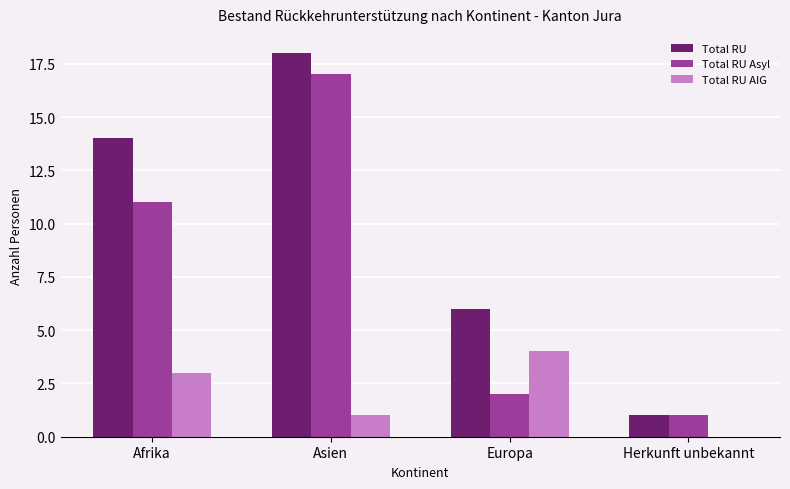

What are all the series names shown in the legend?

Total RU, Total RU Asyl, Total RU AIG